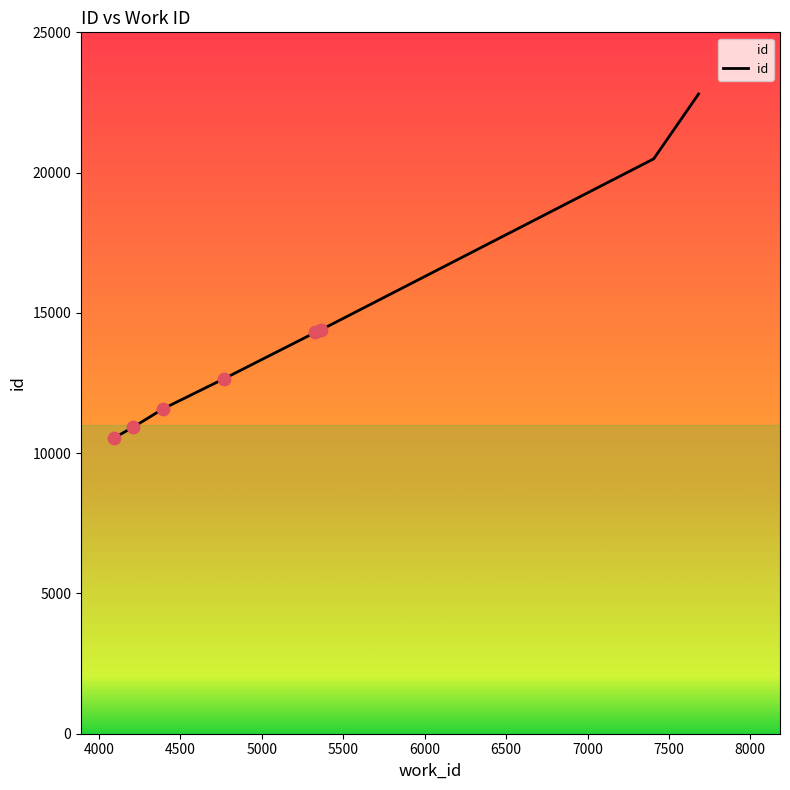

What is the change in value from 4209 to 5328?

+3380